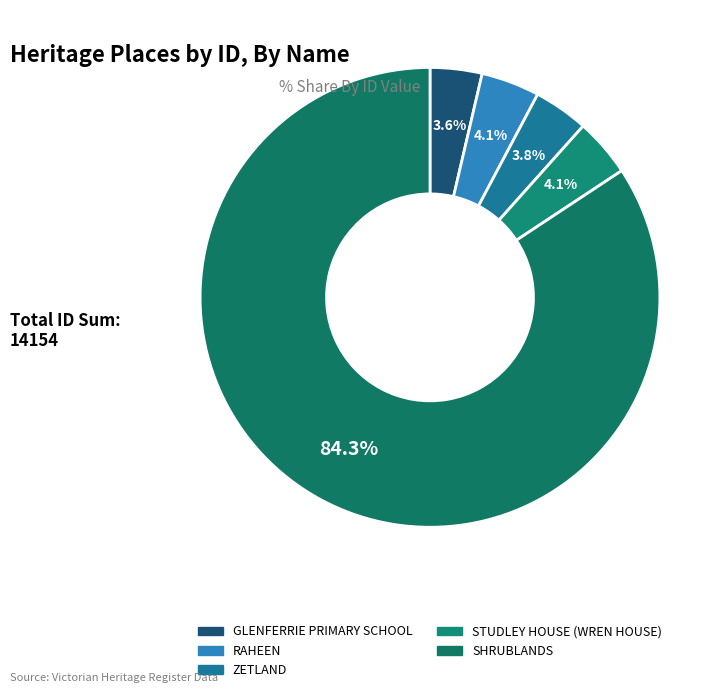

Which category has the biggest portion of the pie?

SHRUBLANDS